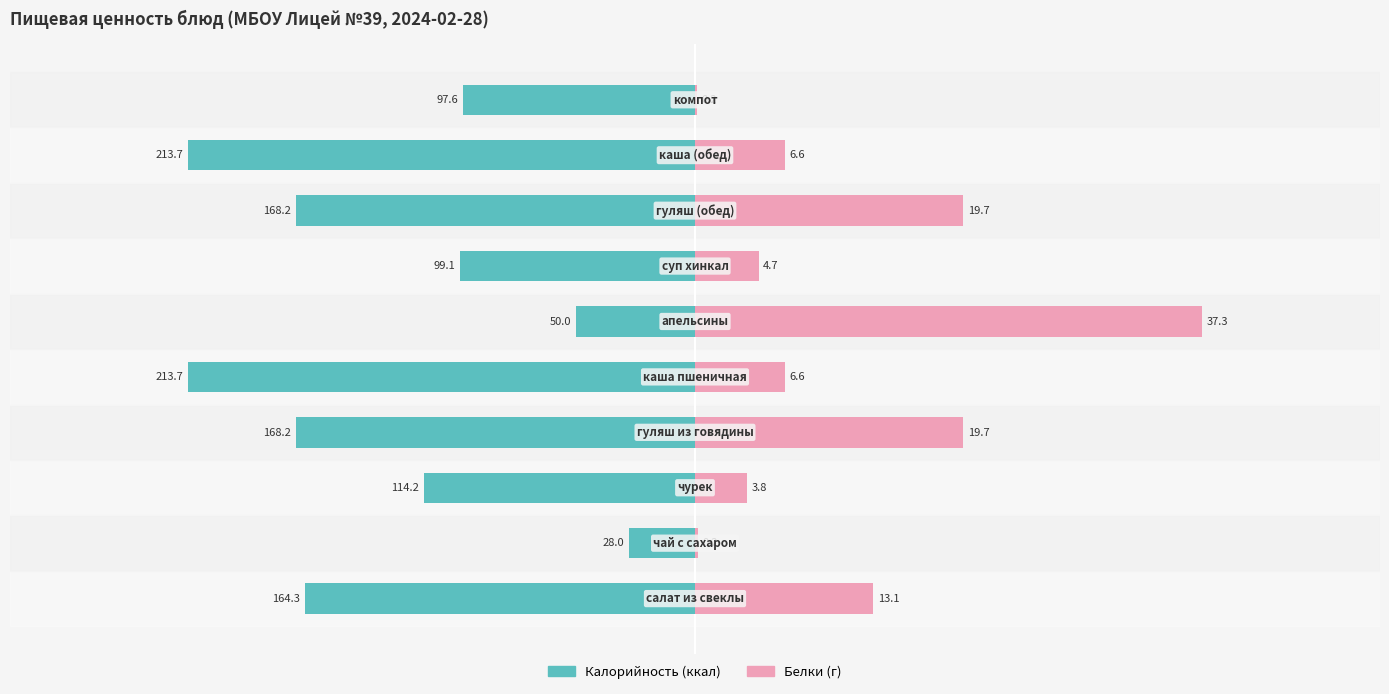

What is the average value of the Калорийность series?

-131.7